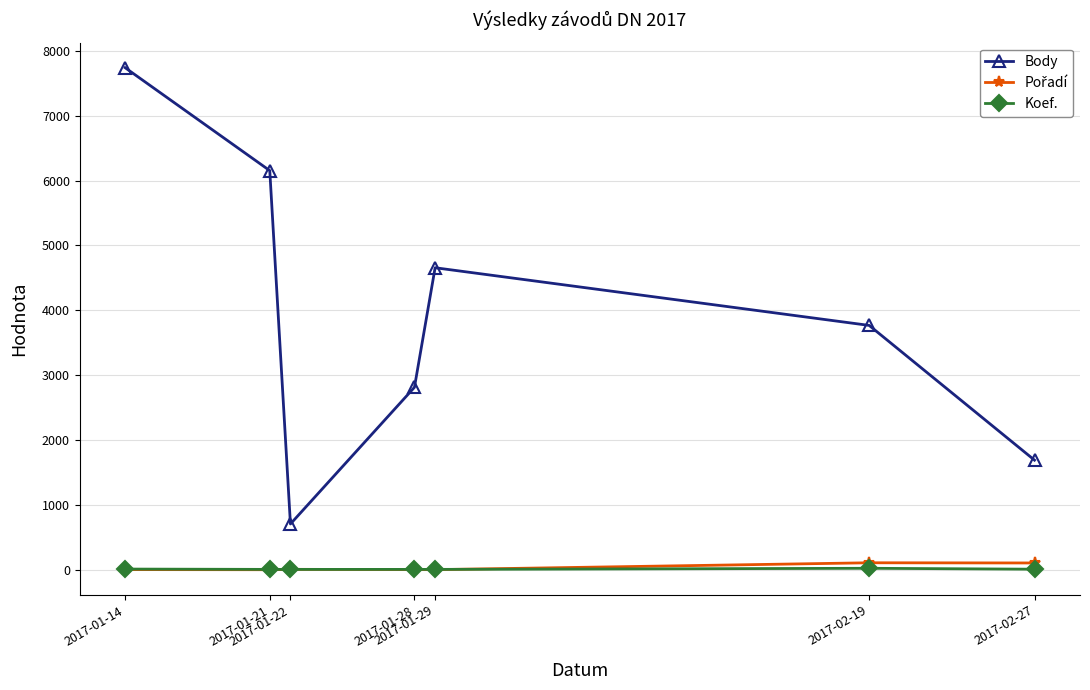

In Body, how many points are higher than both neighbors (excluding endpoints)?

1